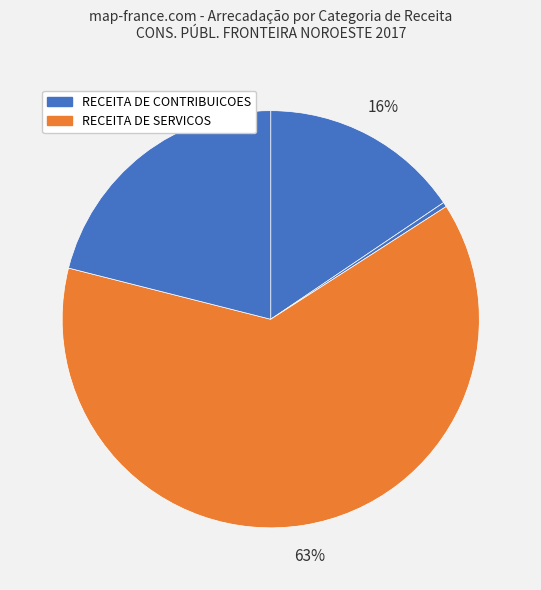

What is the majority slice?

RECEITA DE SERVICOS